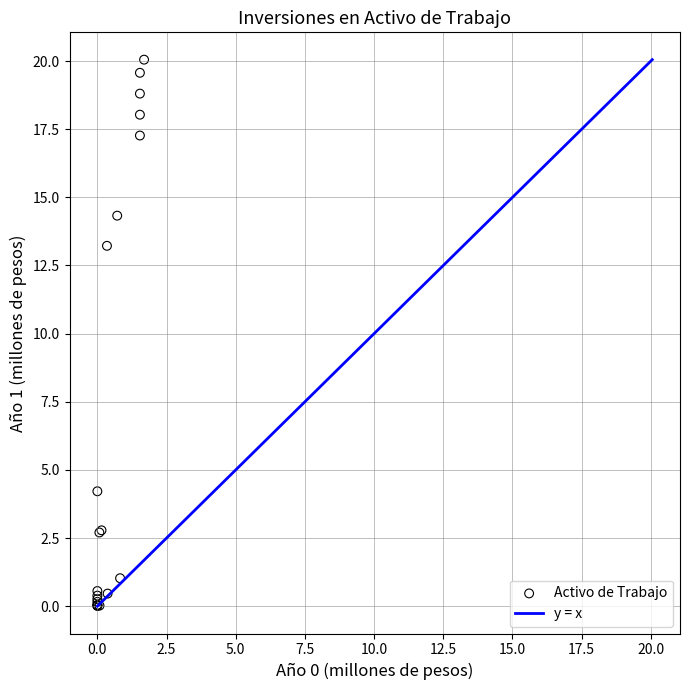

What Y value in the scatter plot is closest to 10?

13.2